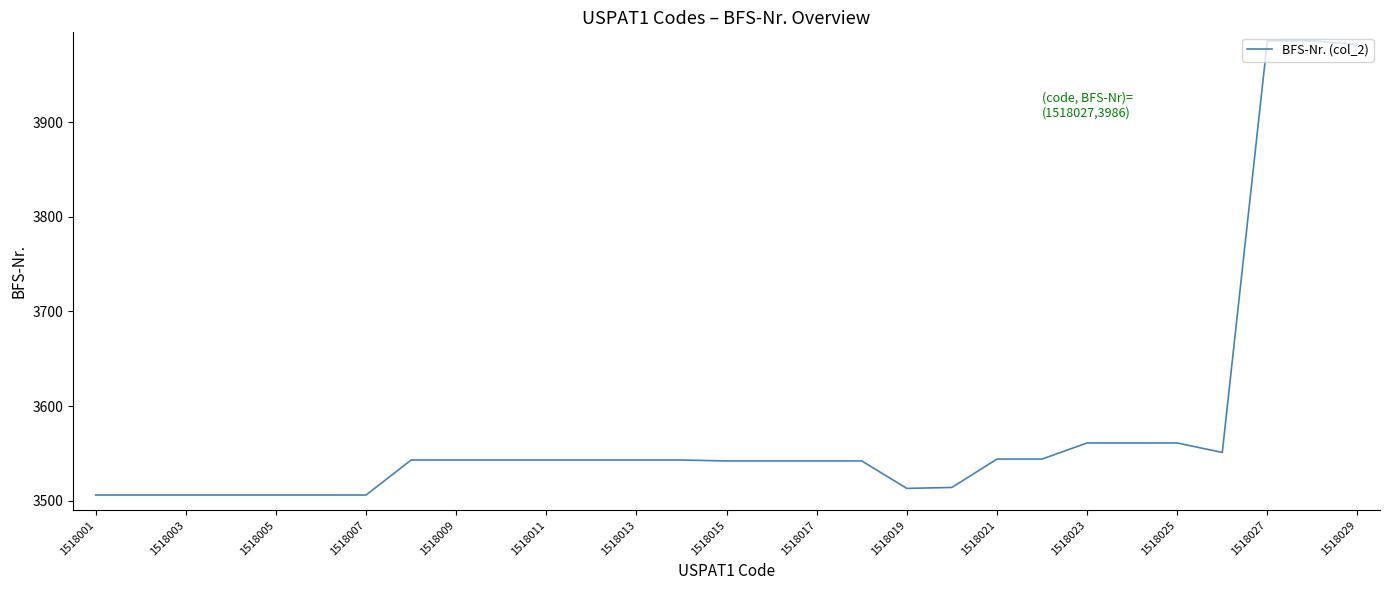

What is the greatest value displayed?

3986